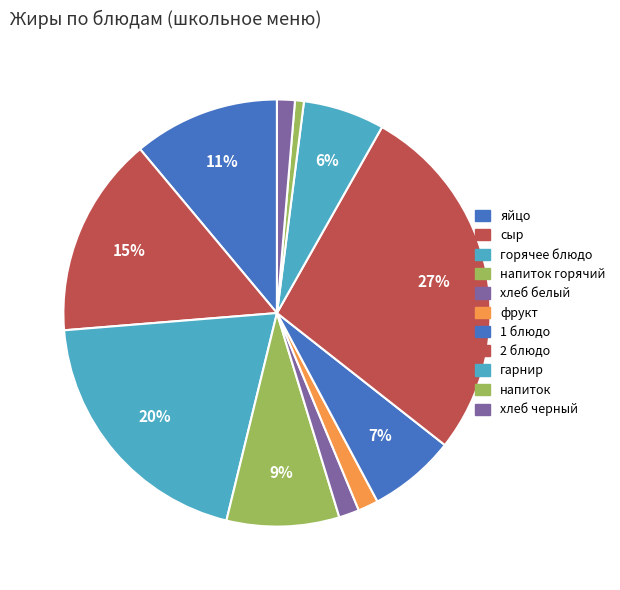

How many slices are in this pie chart?

11